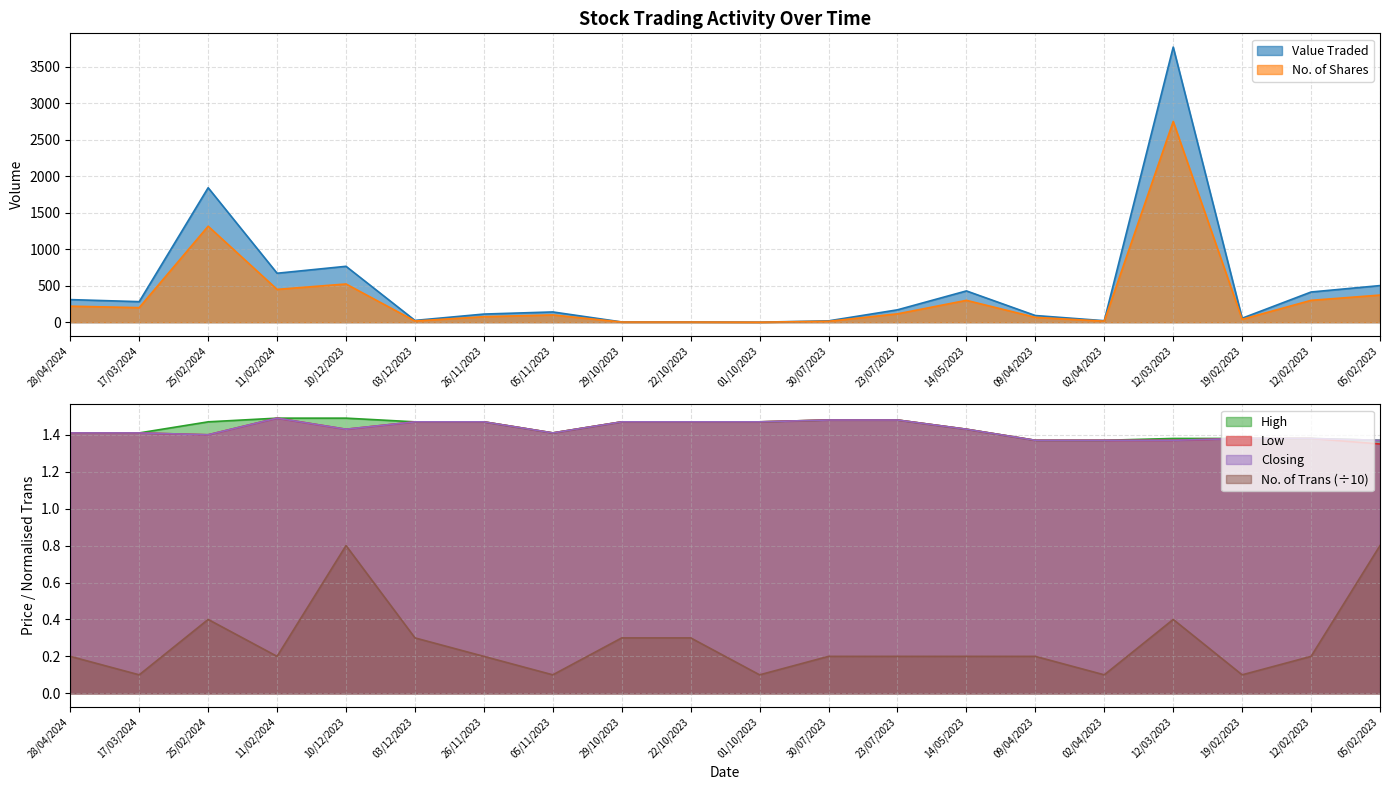

Which series has the largest total across all categories?

Value Traded